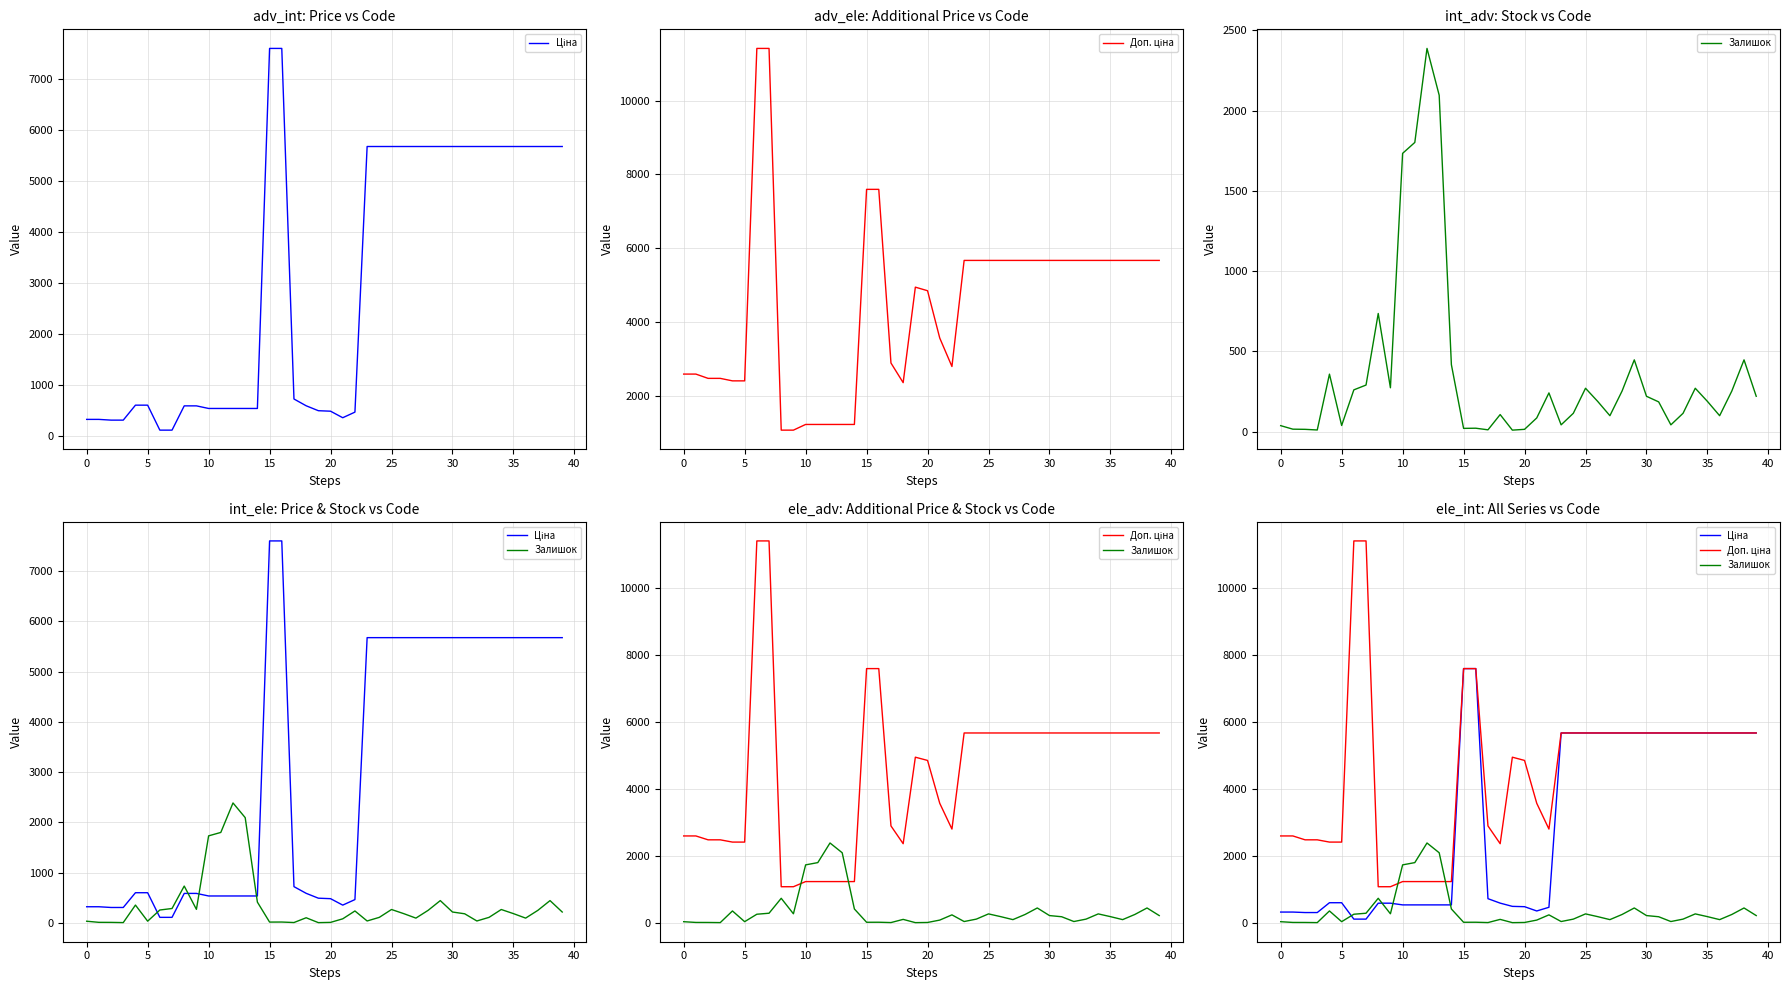

What are all the series names shown in the legend?

Ціна, Доп. ціна, Залишок